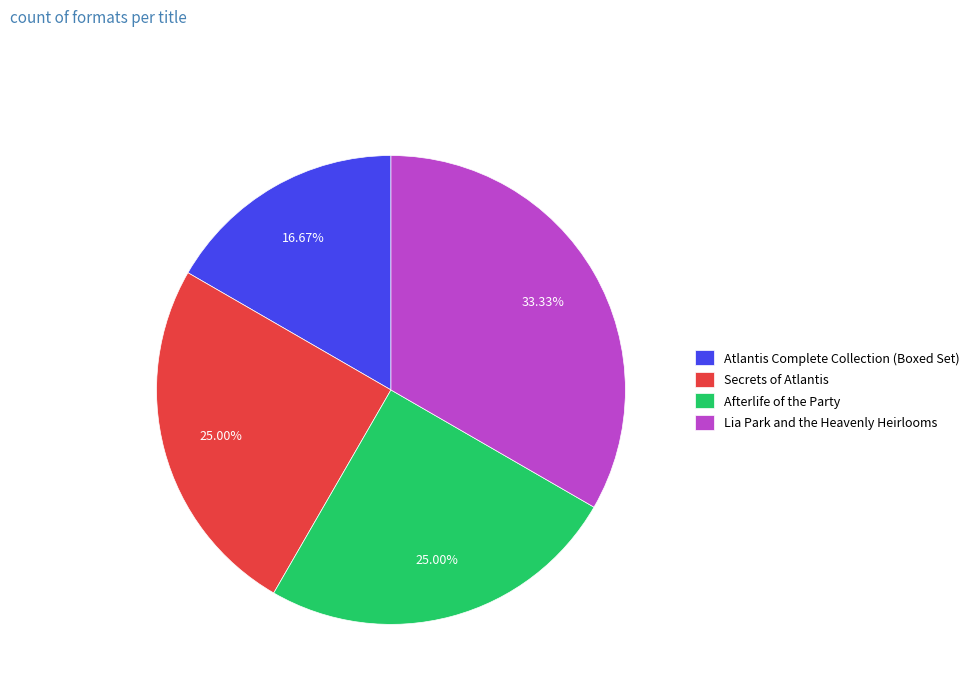

Combined, what portion of the pie is Atlantis Complete Collection (Boxed Set) and Lia Park and the Heavenly Heirlooms?

50.0%